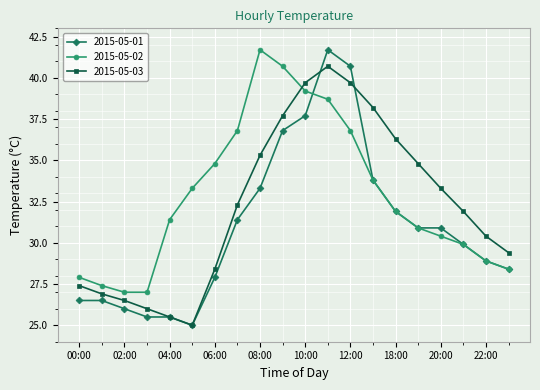

Rank the series by their average value, from highest to lowest.

2015-05-02, 2015-05-03, 2015-05-01